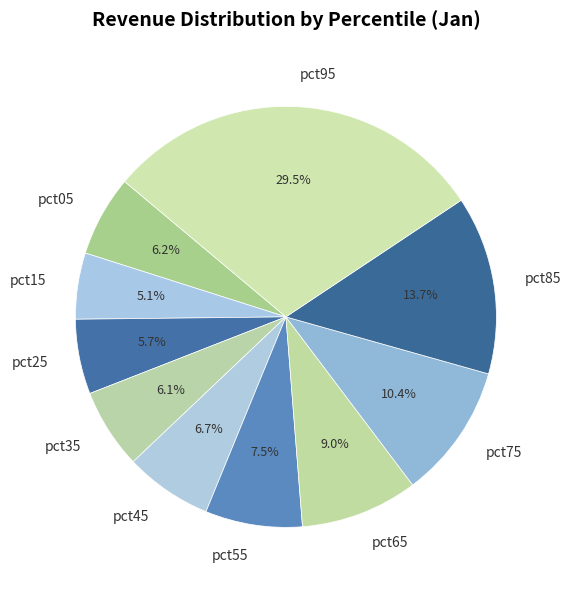

Is there a majority slice in this chart?

No